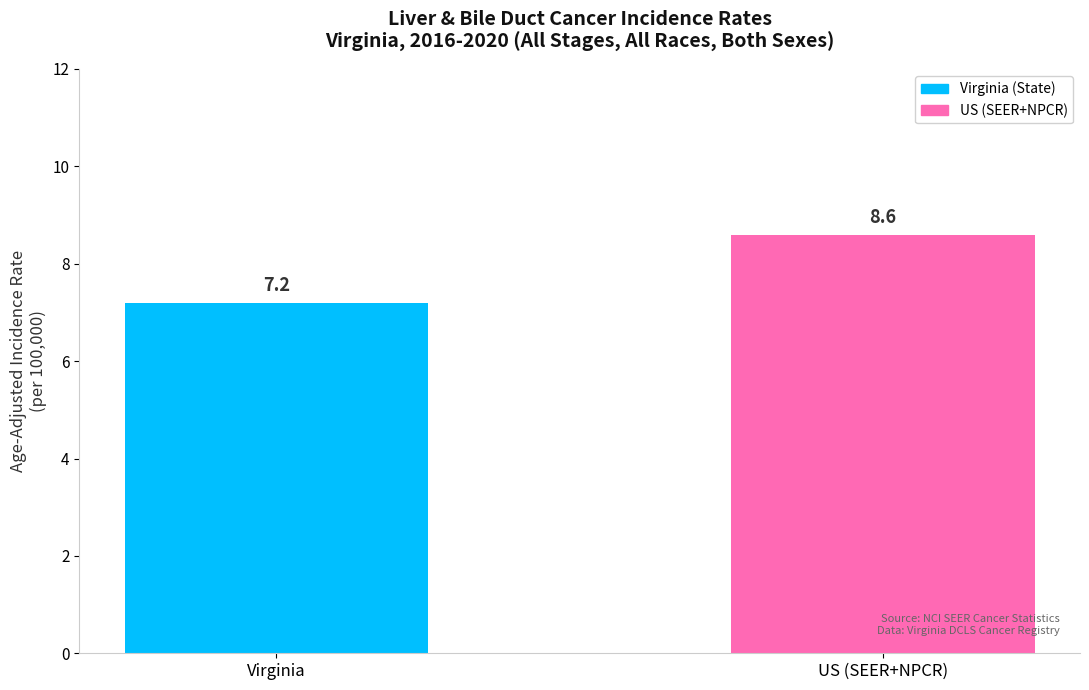

The value at US (SEER+NPCR) is 8.6. True or false?

True